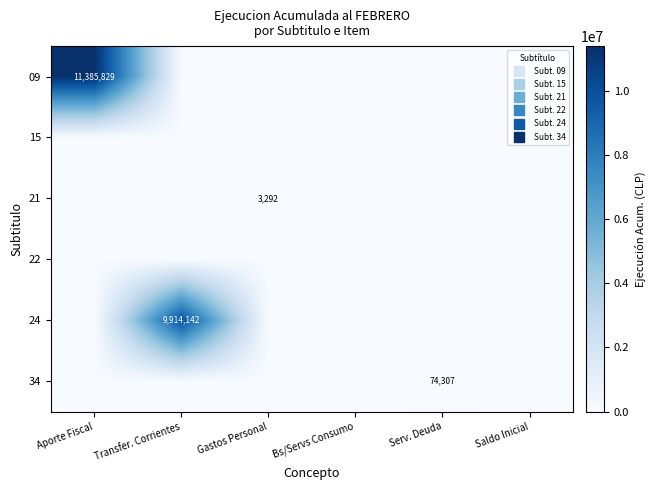

Rank the series at Saldo Inicial from lowest to highest value.

09, 15, 21, 22, 24, 34